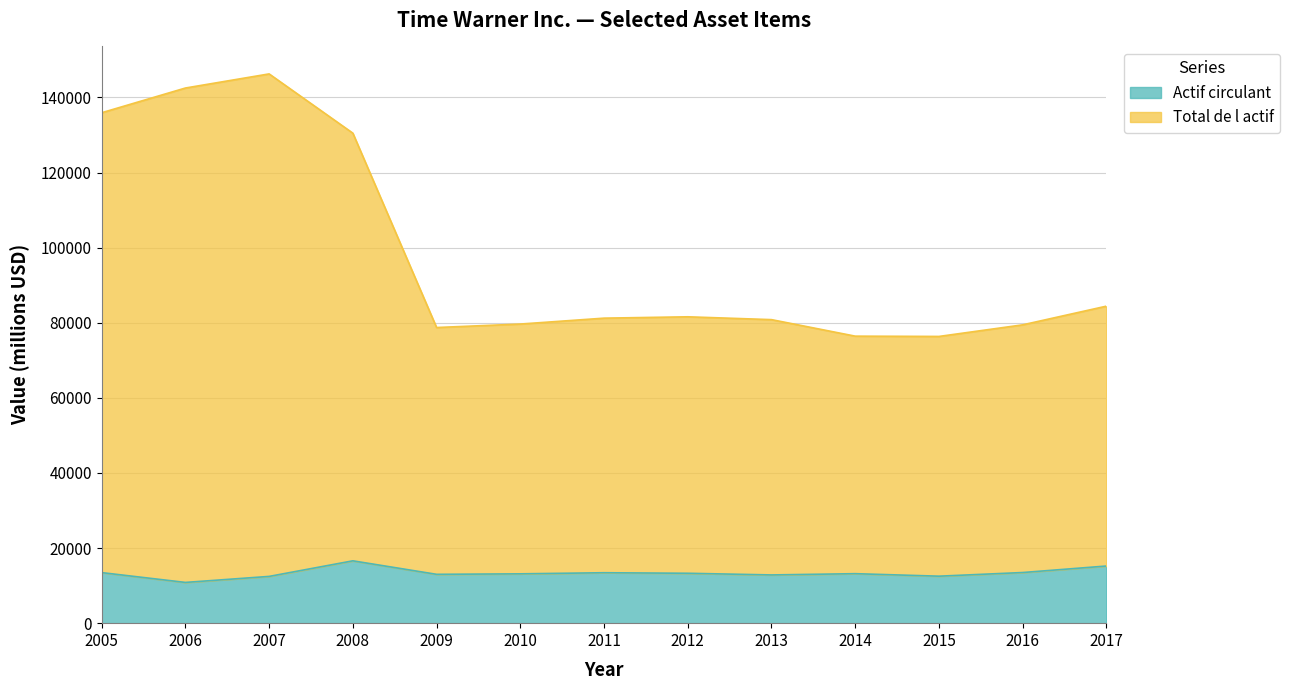

How many lines are shown in the chart?

2